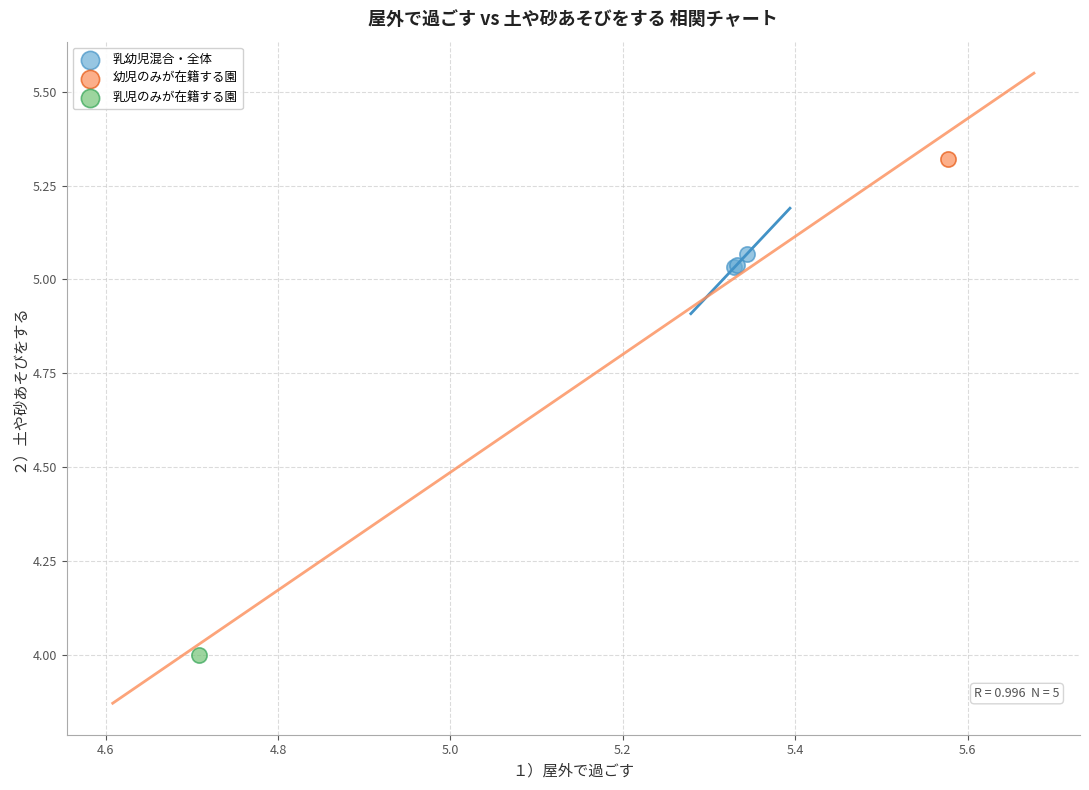

What are all the series names shown in the legend?

乳幼児混合・全体, 幼児のみが在籍する園, 乳児のみが在籍する園